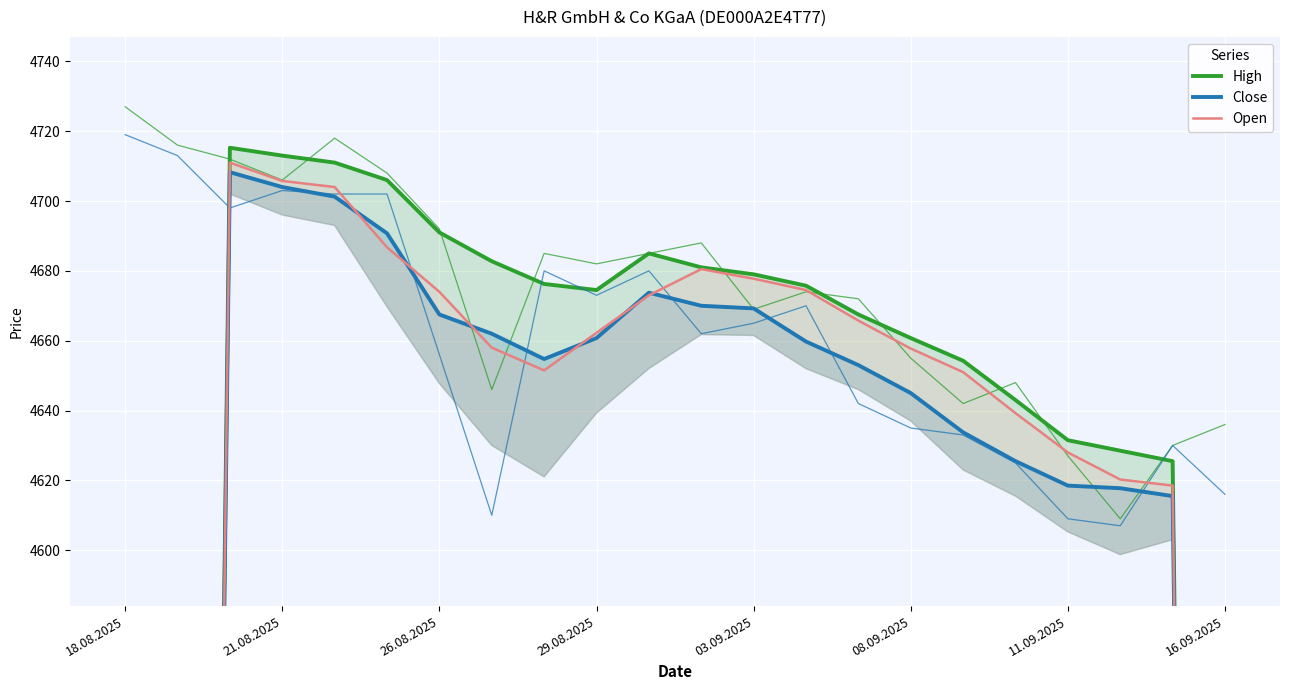

How many lines are shown in the chart?

3